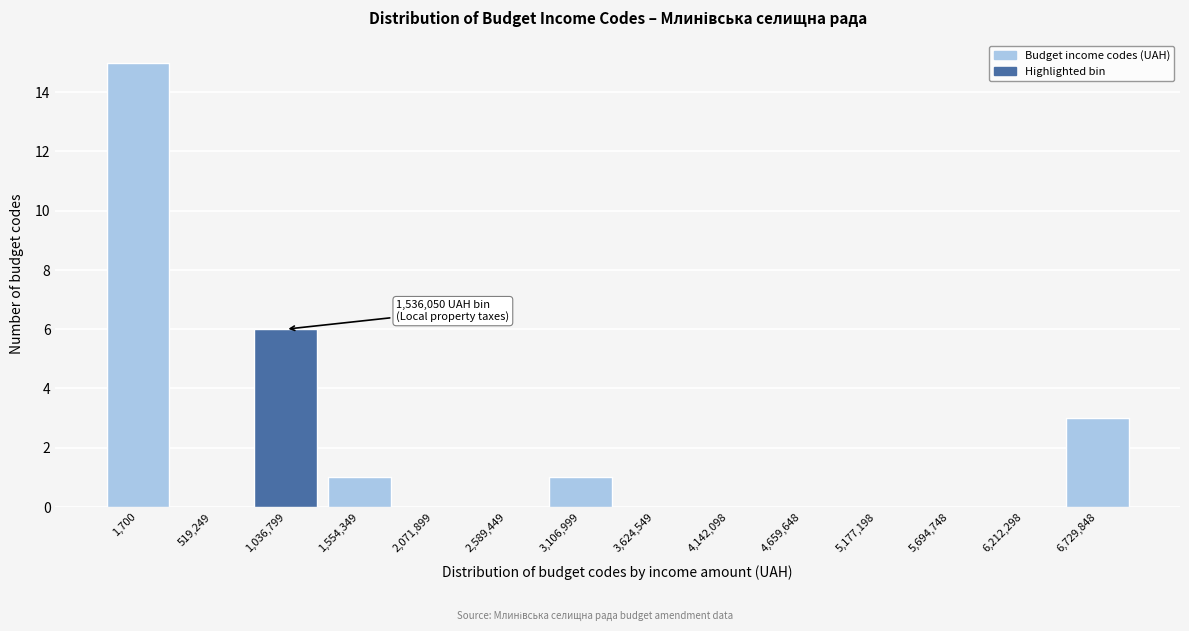

Reading left to right, what are all the values shown in this chart?

1,700=15	519,249=0	1,036,799=6	1,554,349=1	2,071,899=0	2,589,449=0	3,106,999=1	3,624,549=0	4,142,098=0	4,659,648=0	5,177,198=0	5,694,748=0	6,212,298=0	6,729,848=3